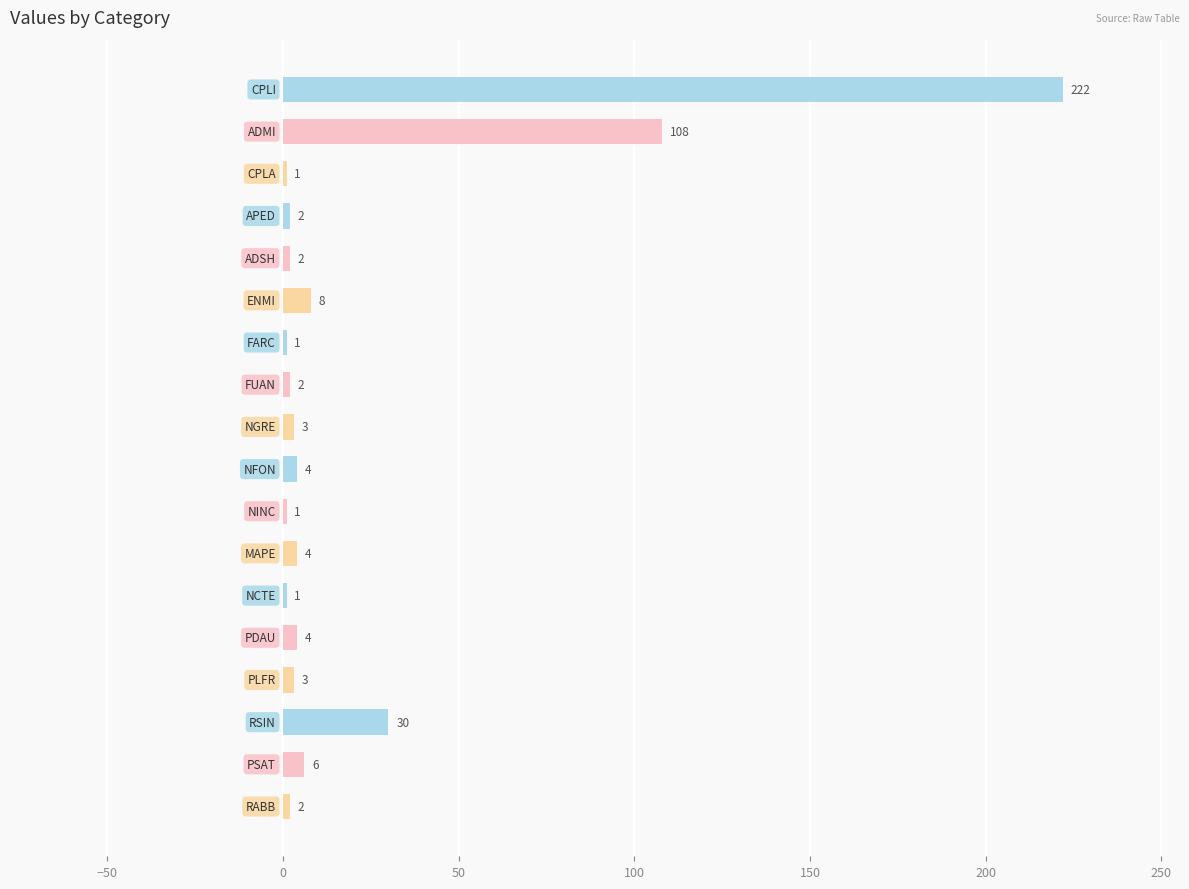

What is the value of the 14th bar from the top?

4